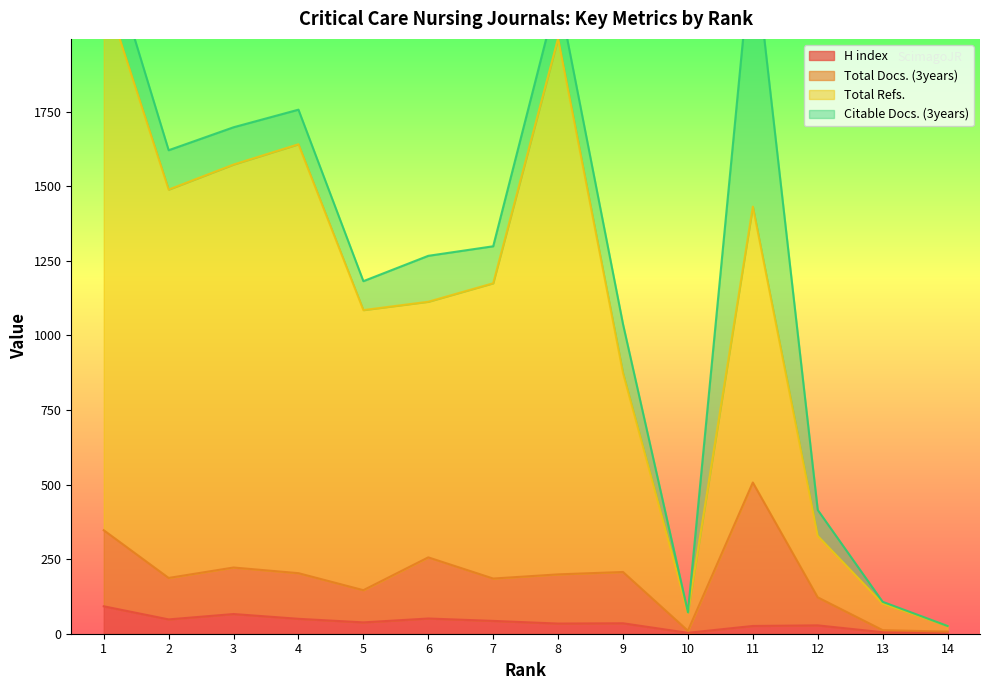

What is the maximum value for H index?

92